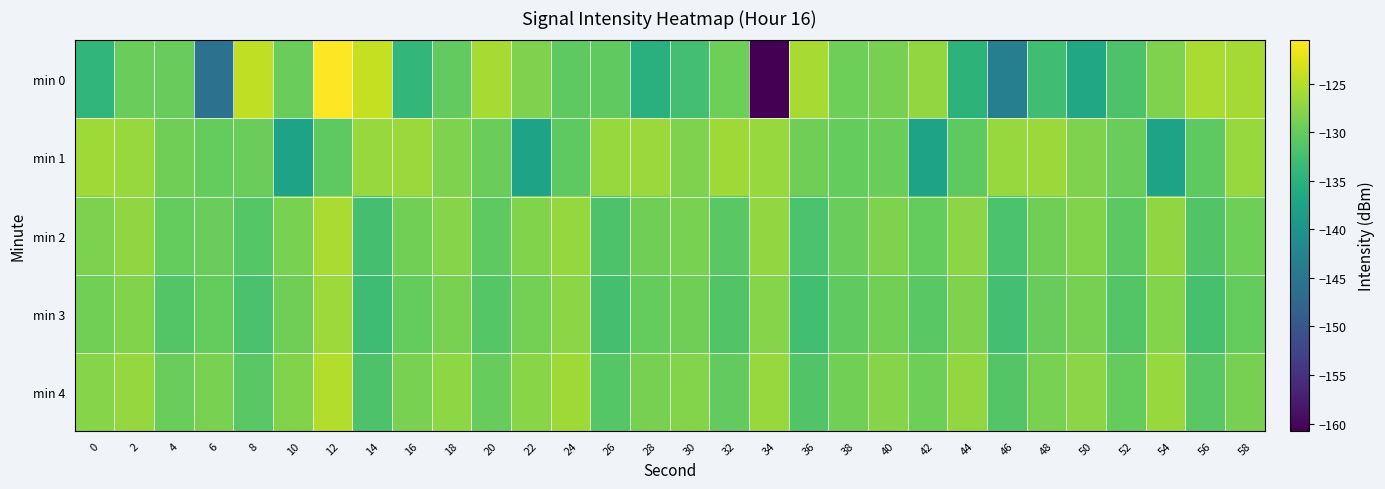

List the series in order of their peak value, lowest first.

min 3, min 1, min 2, min 4, min 0